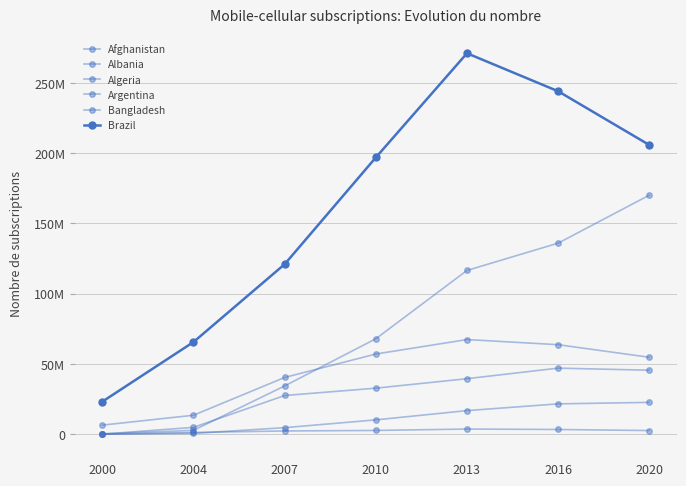

Reading left to right, list all the values displayed in this chart.

Afghanistan: 0	600000	4668096	10215840	16807156	21602982	22678024
Albania: 29791	1259590	2322436	2692372	3685983	3369756	2618880
Algeria: 86000	4882414	27562721	32780165	39517045	47041321	45555673
Argentina: 6487950	13512383	40401771	57082298	67361515	63719805	54763900
Bangladesh: 279000	2781560	34370000	67923887	116553076	135981846	170136762
Brazil: 23188171	65605000	120980103	196929978	271099799	244067356	205834781